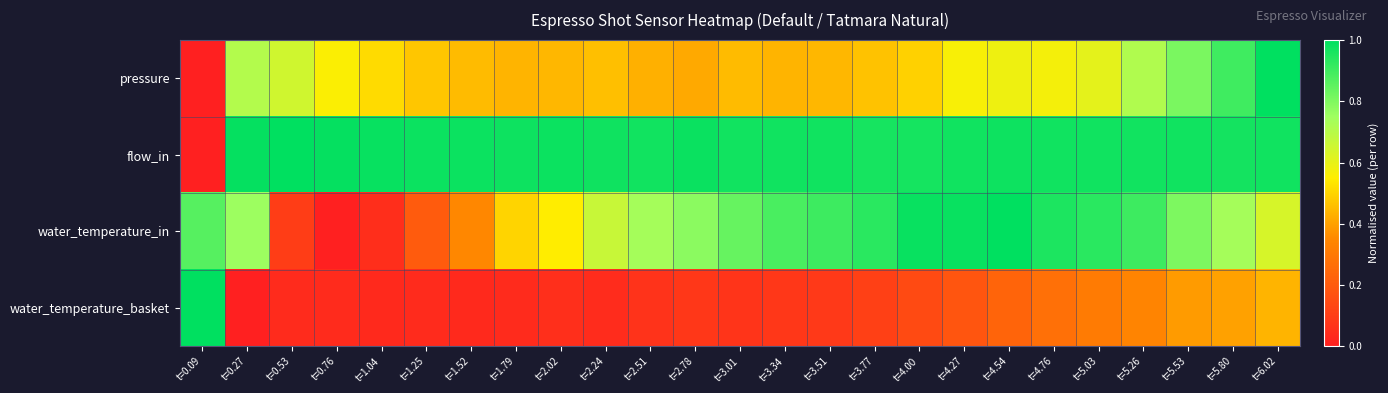

How many series are shown in this chart?

4